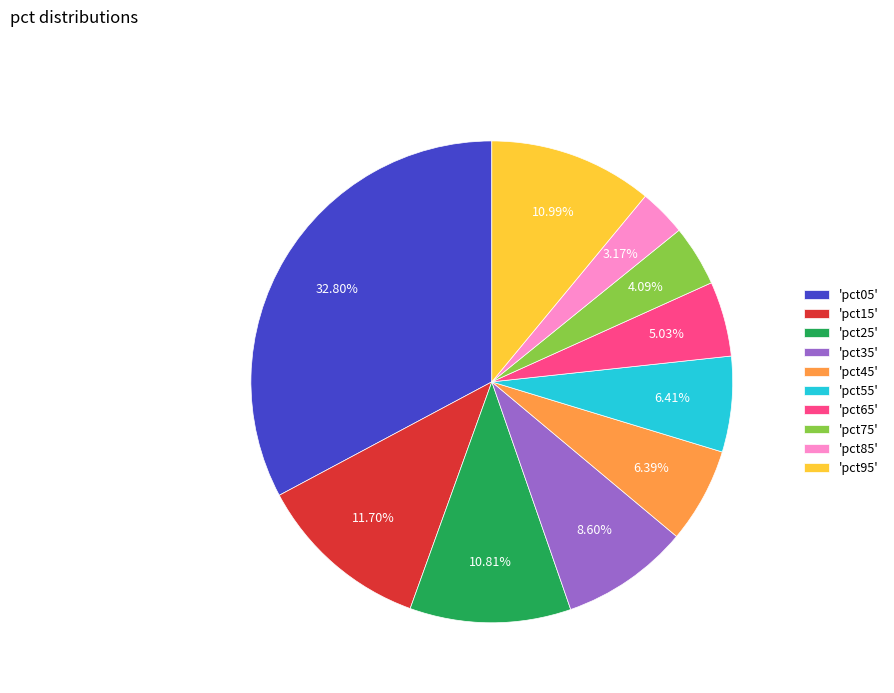

Which category has the smallest portion of the pie?

'pct85'